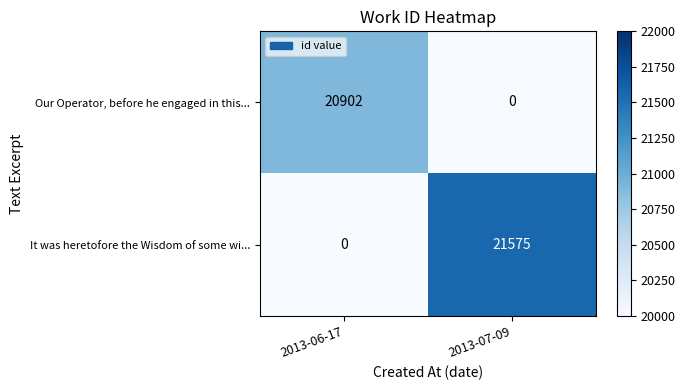

What is the spread (max minus min) of values at 2013-06-17?

20902